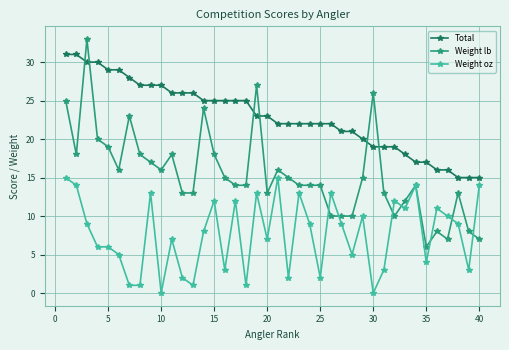

Count the number of categories in the chart.

40